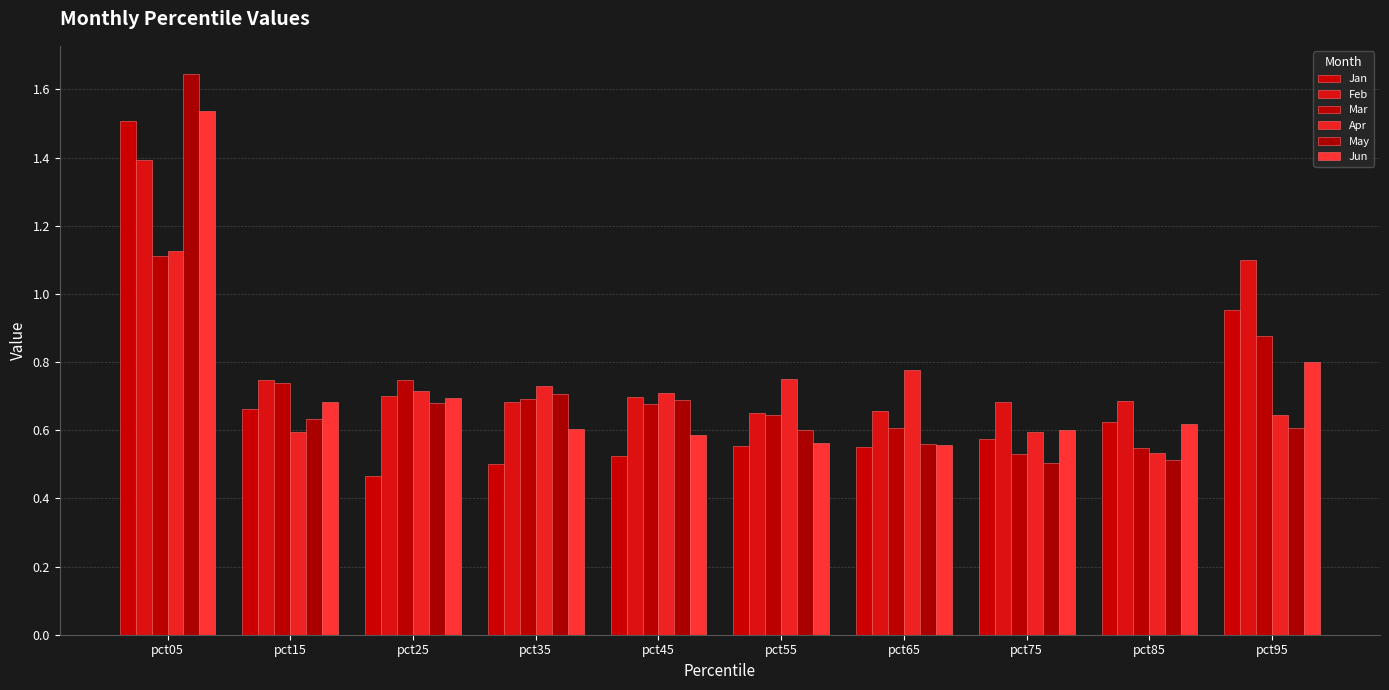

How many categories are shown in the chart?

10